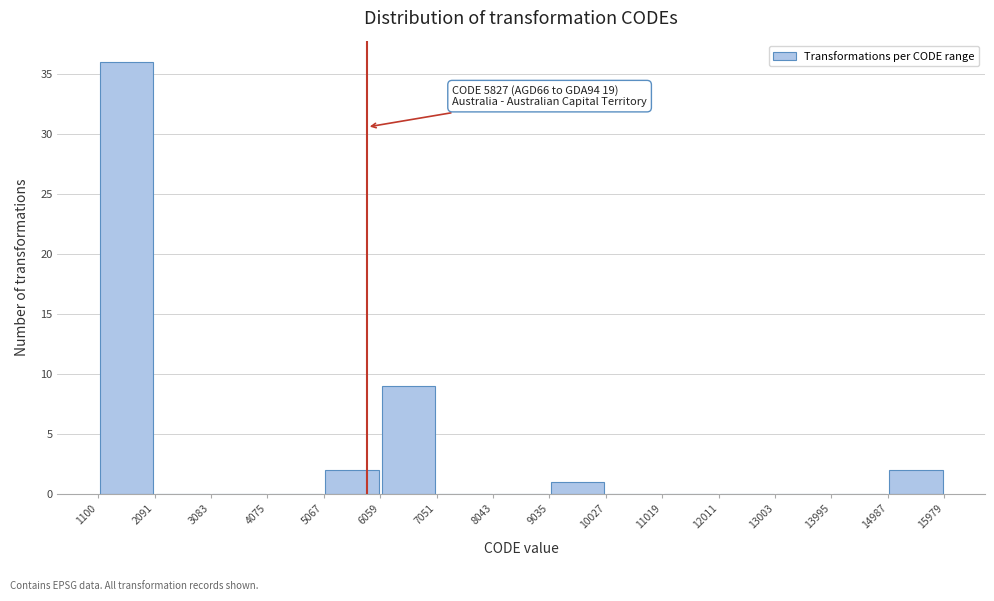

Over which range of the x-axis is the bar tallest?

1100 to 2091